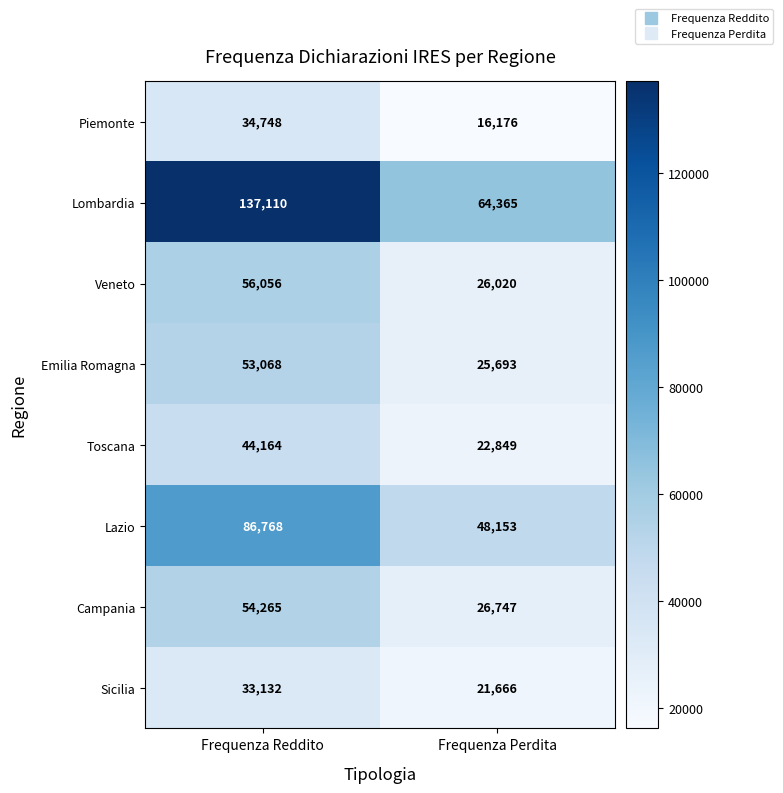

At which category does the chart reach its minimum across all series?

Frequenza Perdita